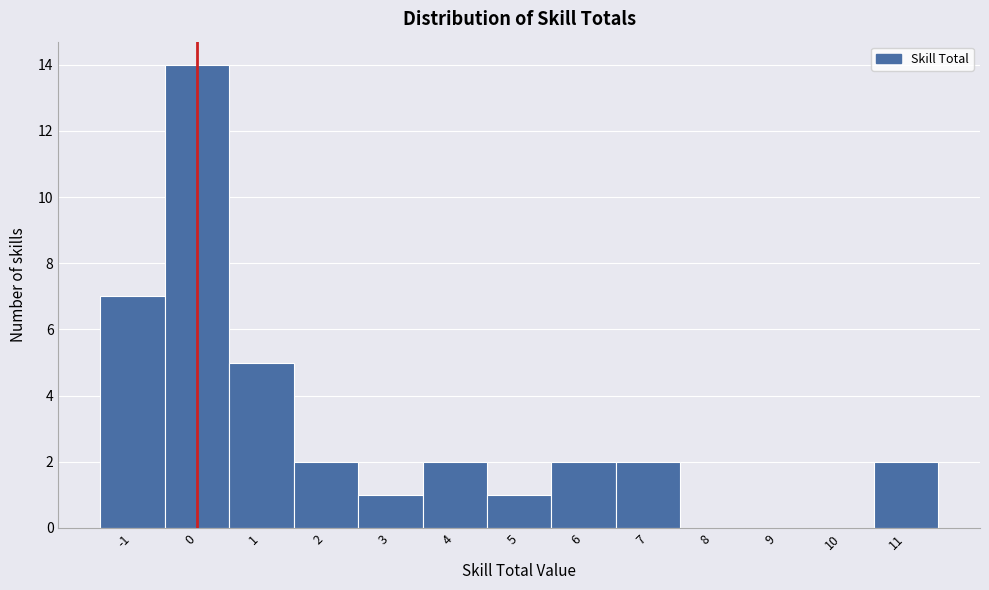

Reading left to right, transcribe this chart: for each bar, give the range it covers on the x-axis and its height. The values are not printed on the chart, so give them approximately, as read against the axis.

-1.5 to -0.5: 7
-0.5 to 0.5: 14
0.5 to 1.5: 5
1.5 to 2.5: 2
2.5 to 3.5: 1
3.5 to 4.5: 2
4.5 to 5.5: 1
5.5 to 6.5: 2
6.5 to 7.5: 2
7.5 to 8.5: 0
8.5 to 9.5: 0
9.5 to 10.5: 0
10.5 to 11.5: 2